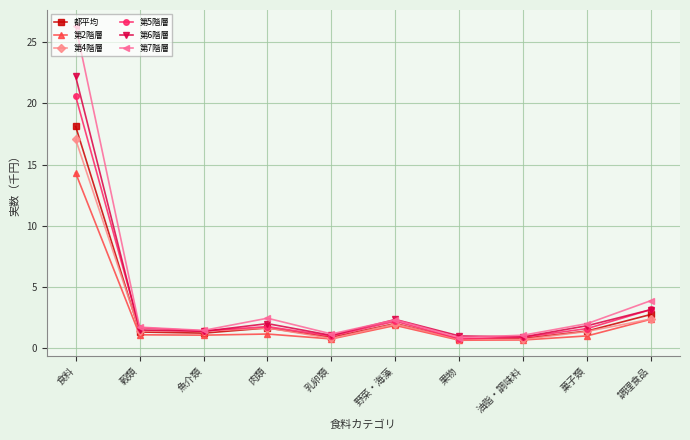

The 第7階層 series shows 1.7 at 調理食品. True or false?

False